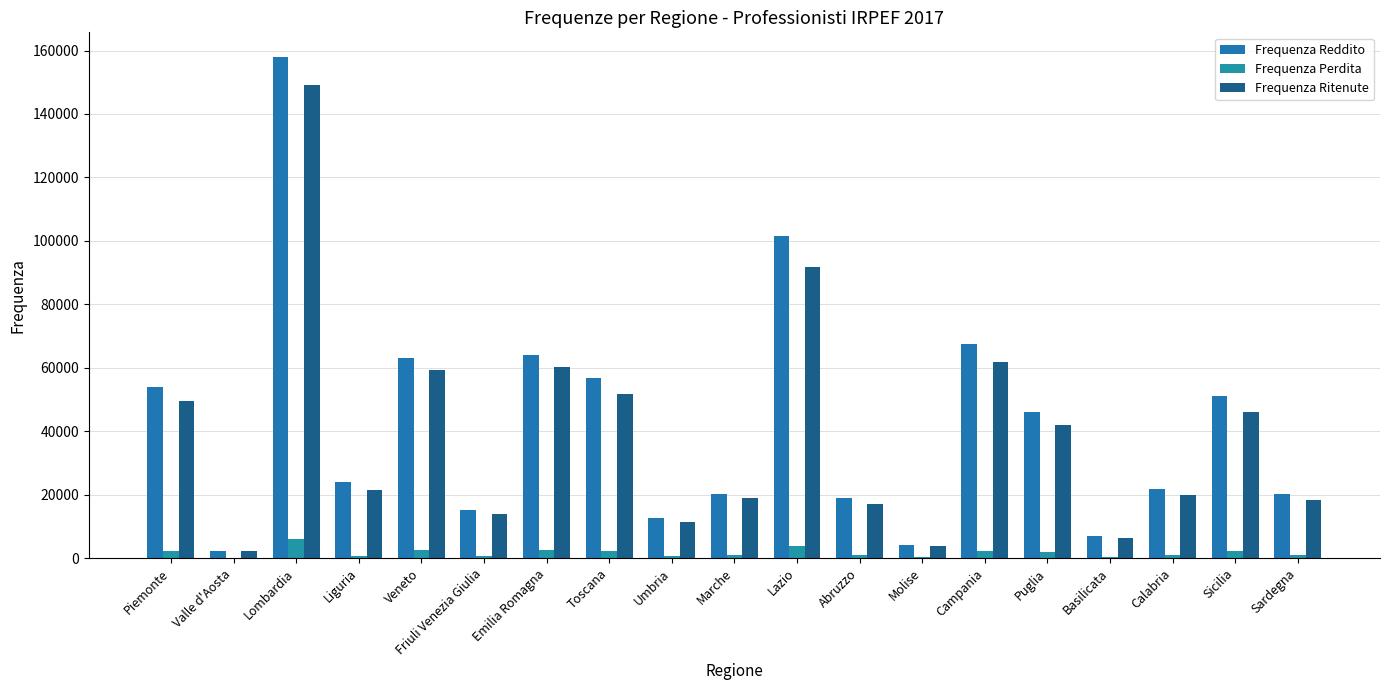

True or false: Frequenza Reddito has a value of 53924 at Piemonte.

True